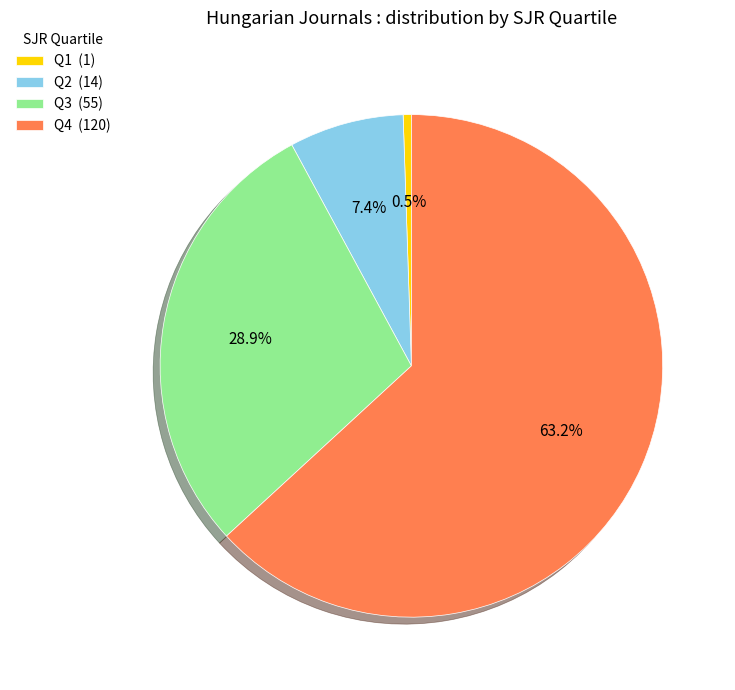

Combined, what portion of the pie is Q1 (1) and Q2 (14)?

7.9%